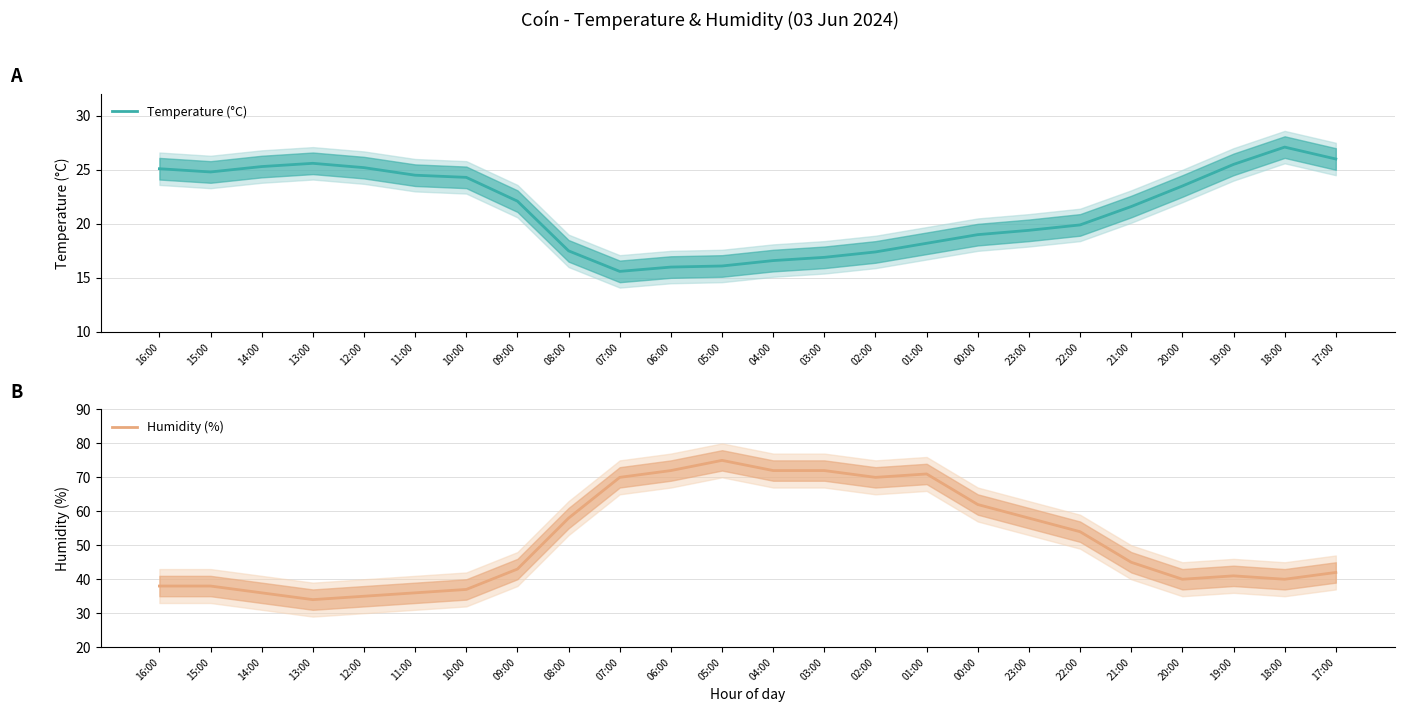

Reading left to right, list all the values displayed in this chart.

Temperature (°C): 16:00=25.1	15:00=24.8	14:00=25.3	13:00=25.6	12:00=25.2	11:00=24.5	10:00=24.3	09:00=22.1	08:00=17.5	07:00=15.6	06:00=16.0	05:00=16.1	04:00=16.6	03:00=16.9	02:00=17.4	01:00=18.2	00:00=19.0	23:00=19.4	22:00=19.9	21:00=21.6	20:00=23.5	19:00=25.5	18:00=27.1	17:00=26.0
Humidity (%): 16:00=38.0	15:00=38.0	14:00=36.0	13:00=34.0	12:00=35.0	11:00=36.0	10:00=37.0	09:00=43.0	08:00=58.0	07:00=70.0	06:00=72.0	05:00=75.0	04:00=72.0	03:00=72.0	02:00=70.0	01:00=71.0	00:00=62.0	23:00=58.0	22:00=54.0	21:00=45.0	20:00=40.0	19:00=41.0	18:00=40.0	17:00=42.0